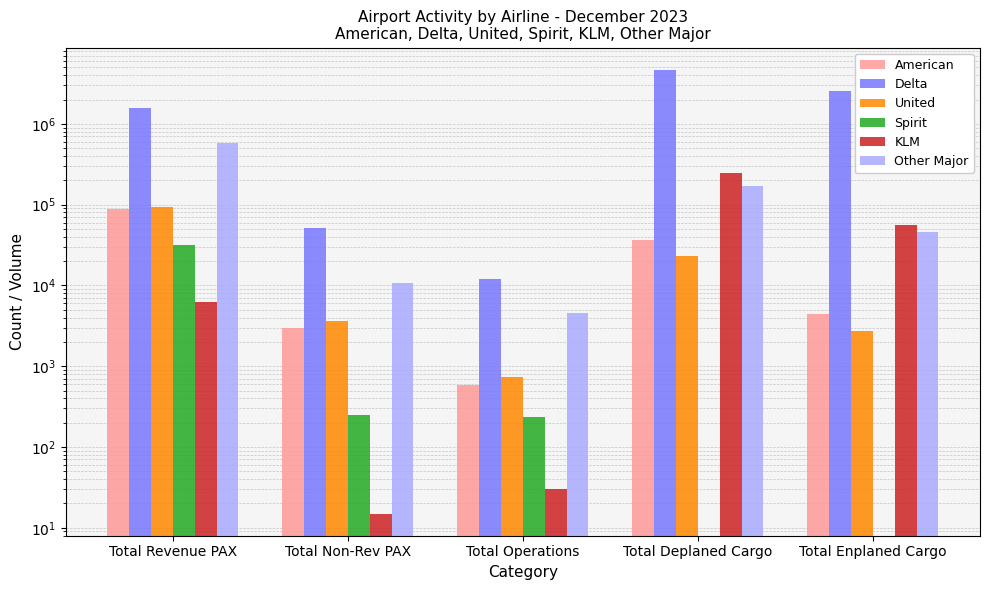

Does the chart contain any negative values?

No